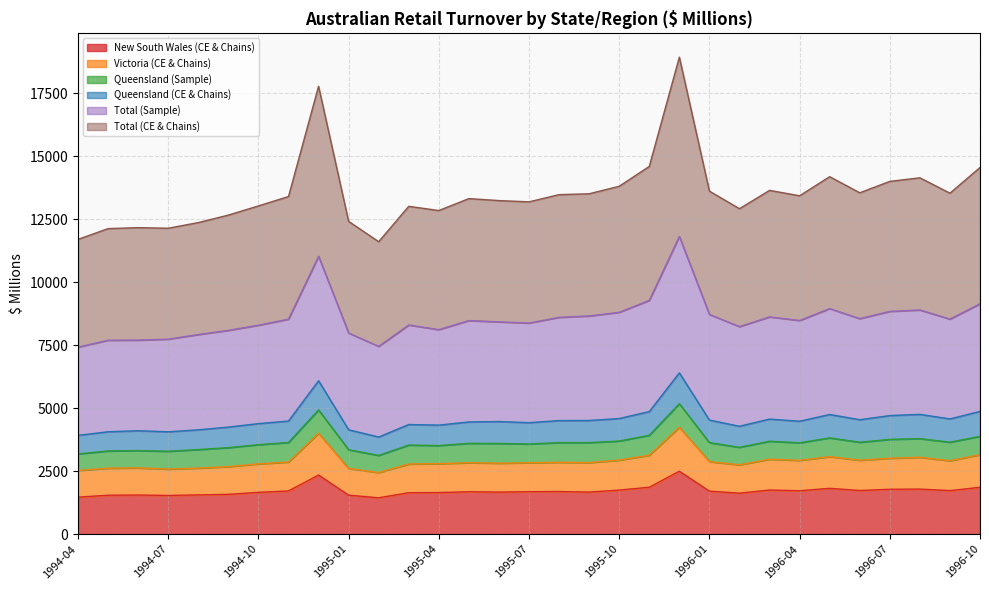

What is the maximum value for New South Wales (CE & Chains)?

2495.9